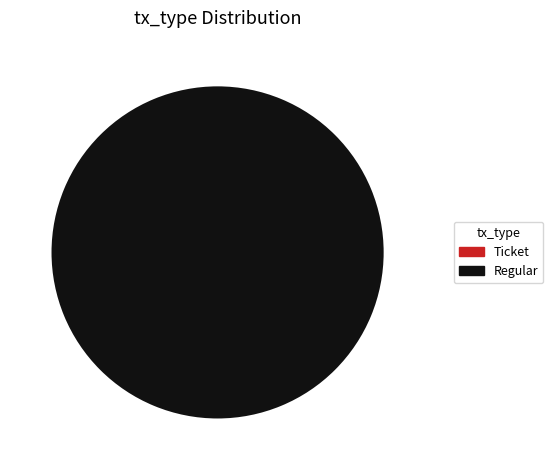

What is the majority slice?

Regular